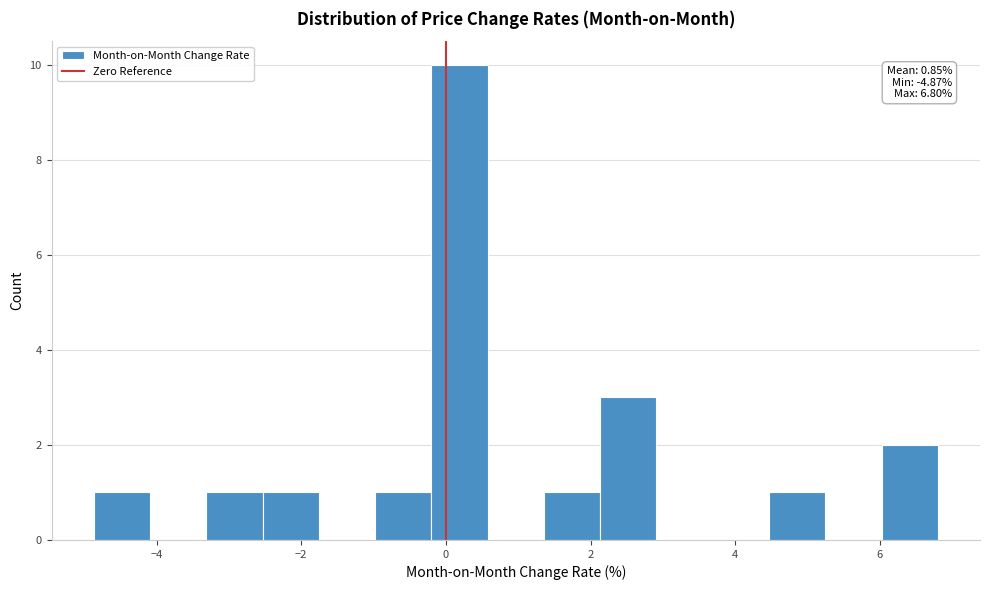

Around what value on the x-axis is the tallest bar? Give the approximate position of its centre, as read against the axis.

0.2